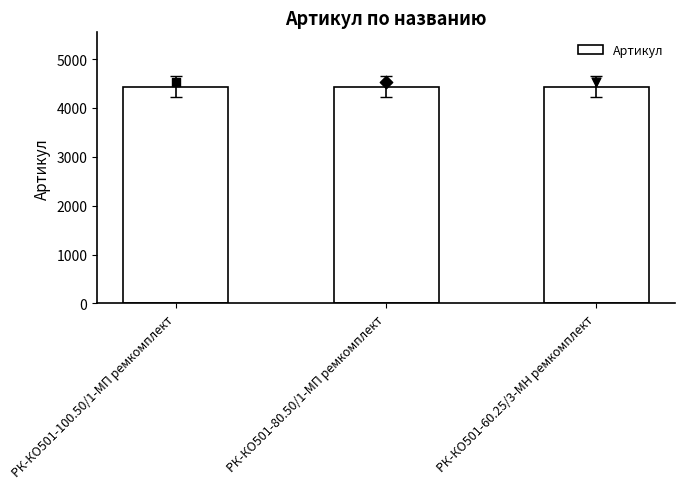

Between РК-КО501-100.50/1-МП ремкомплект and РК-КО501-80.50/1-МП ремкомплект, which is larger?

РК-КО501-100.50/1-МП ремкомплект